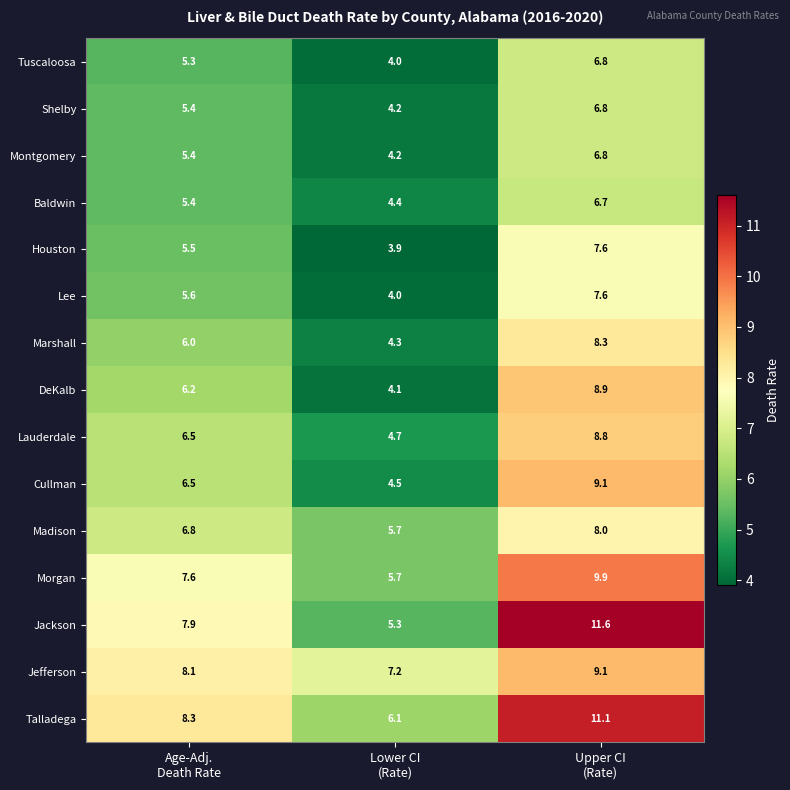

Between Age-Adj.
Death Rate and Upper CI
(Rate), which series saw the biggest shift?

Jackson